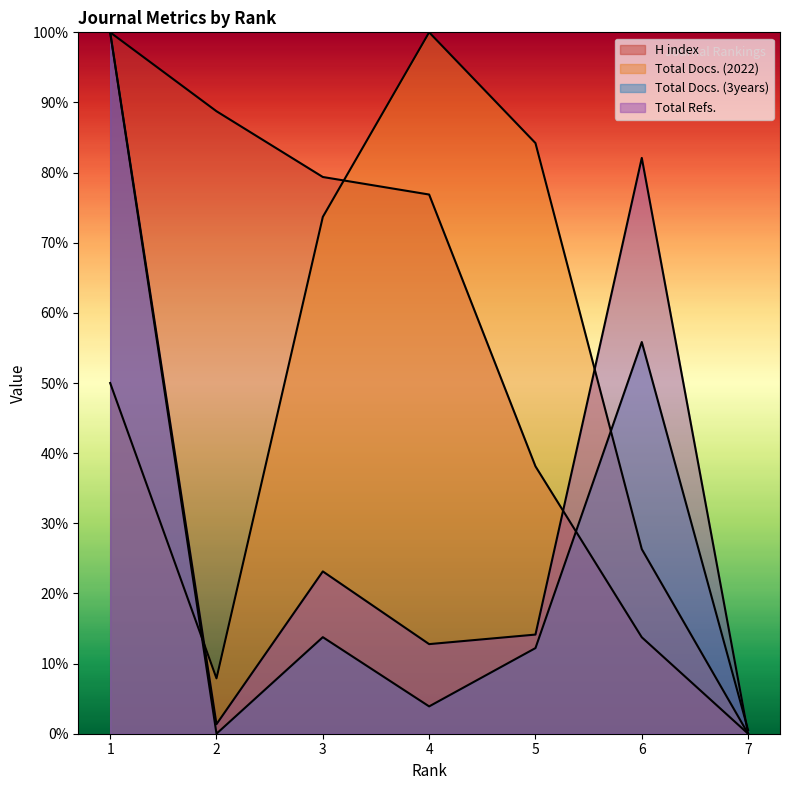

Rank the series at 5 from lowest to highest value.

Total Docs. (3years), Total Refs., H index, Total Docs. (2022)